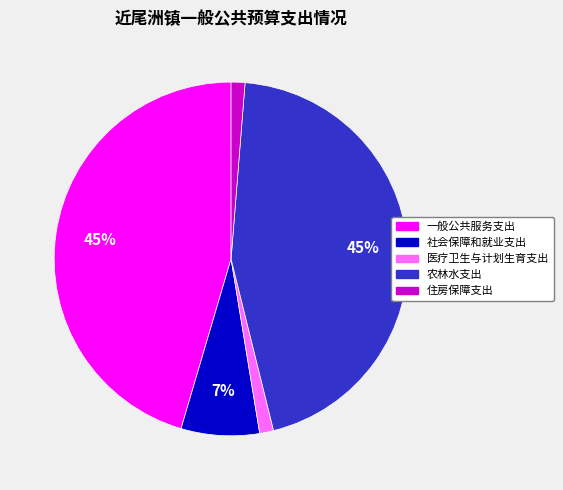

Combined, do 农林水支出 and 住房保障支出 account for over 50%?

No